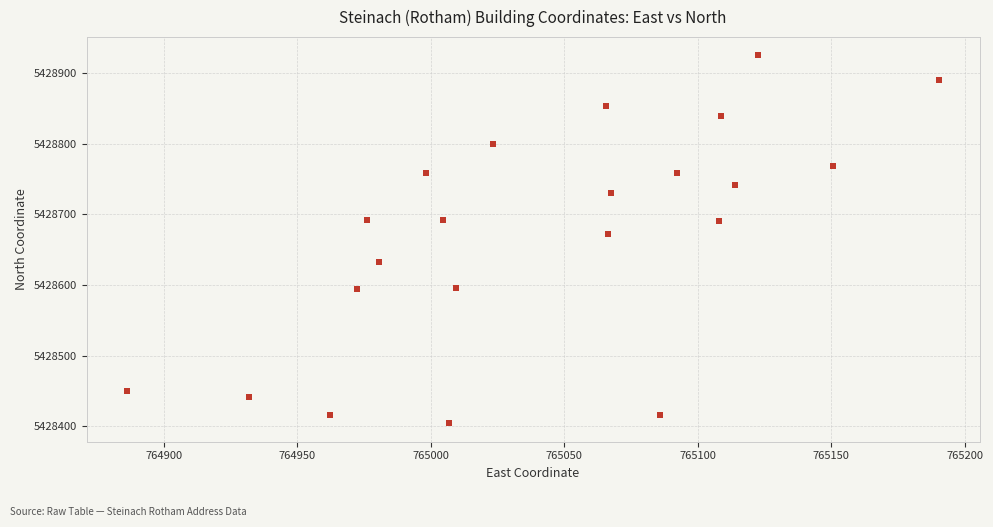

What is the range of Y values (max minus min)?

521.3